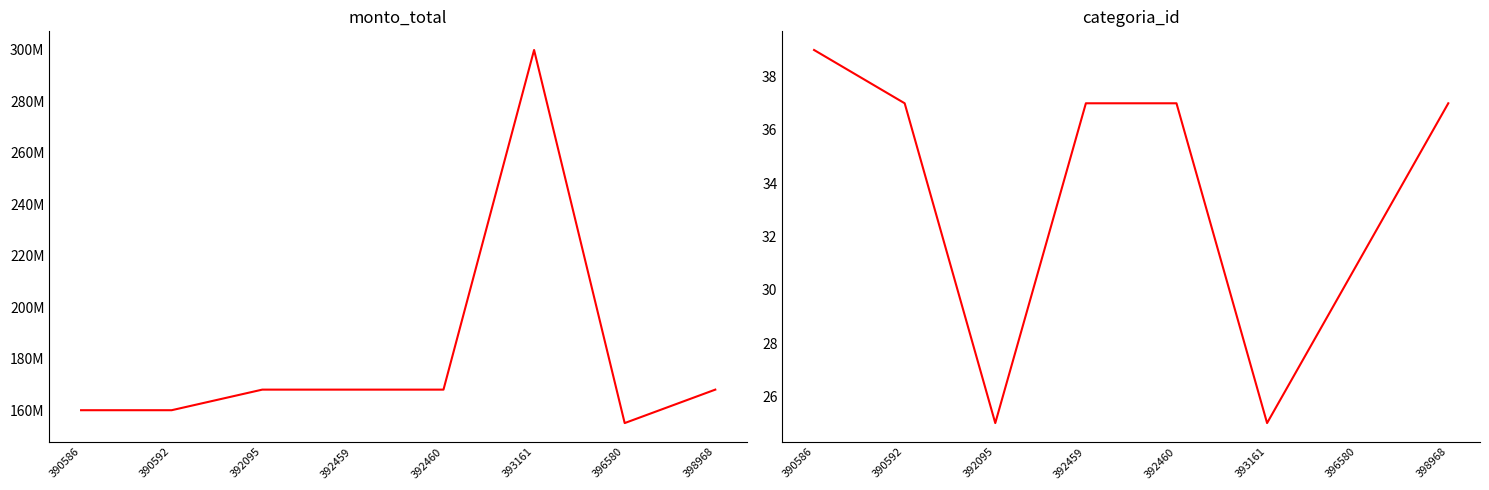

How many data points does each series have?

8